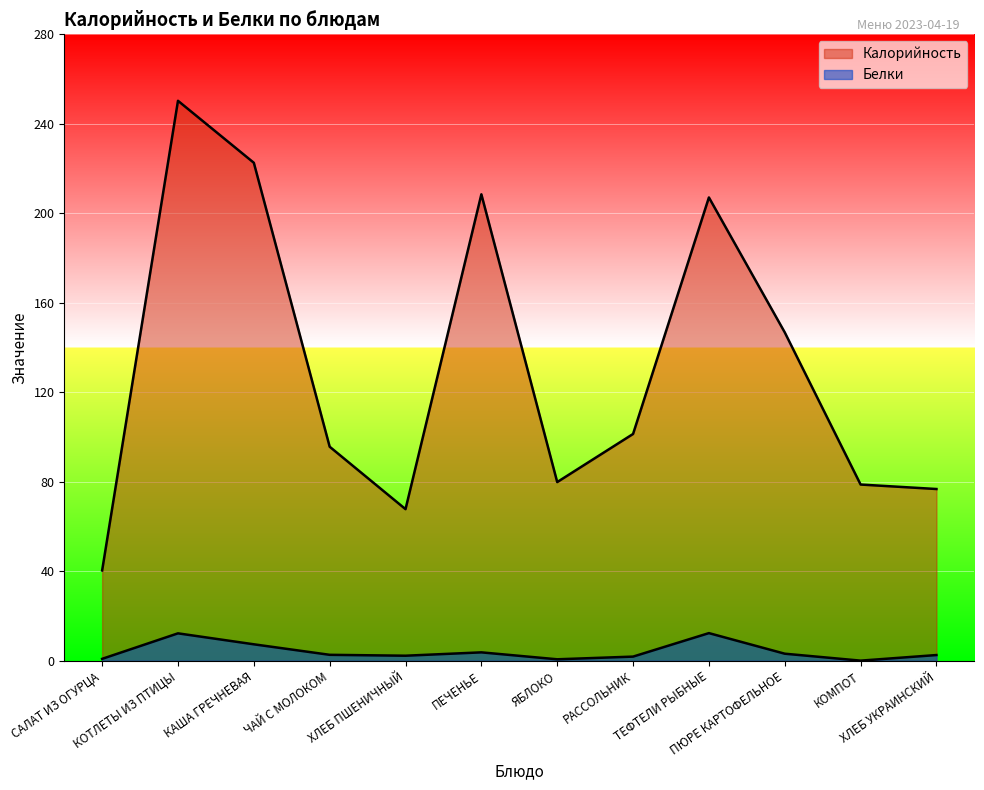

Rank the series by their average value, from highest to lowest.

Калорийность, Белки